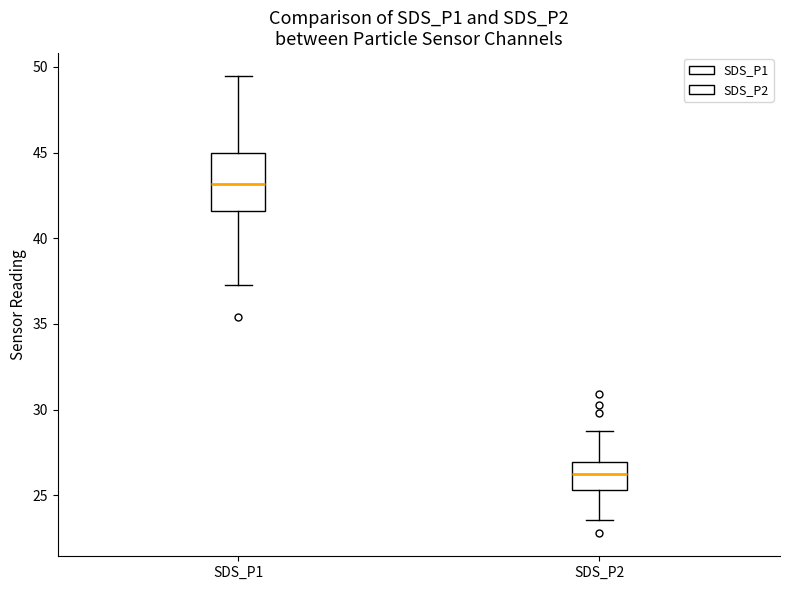

Which box's median line is the lowest?

SDS_P2